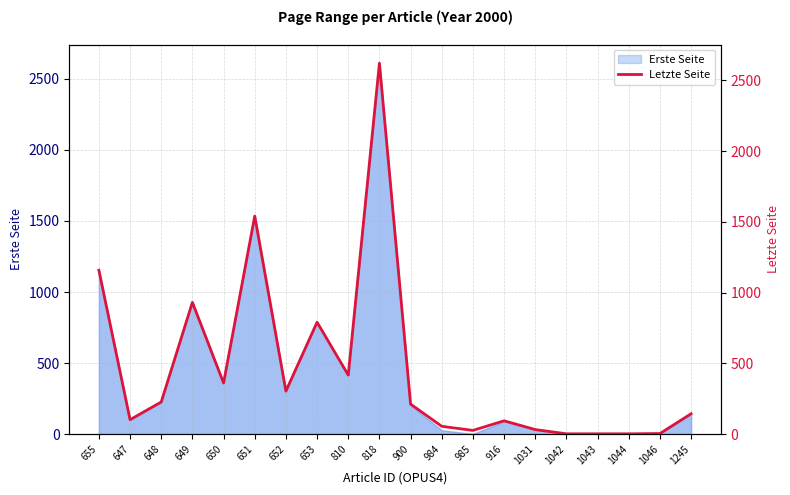

True or false: the data shows 1541 at 651.

True